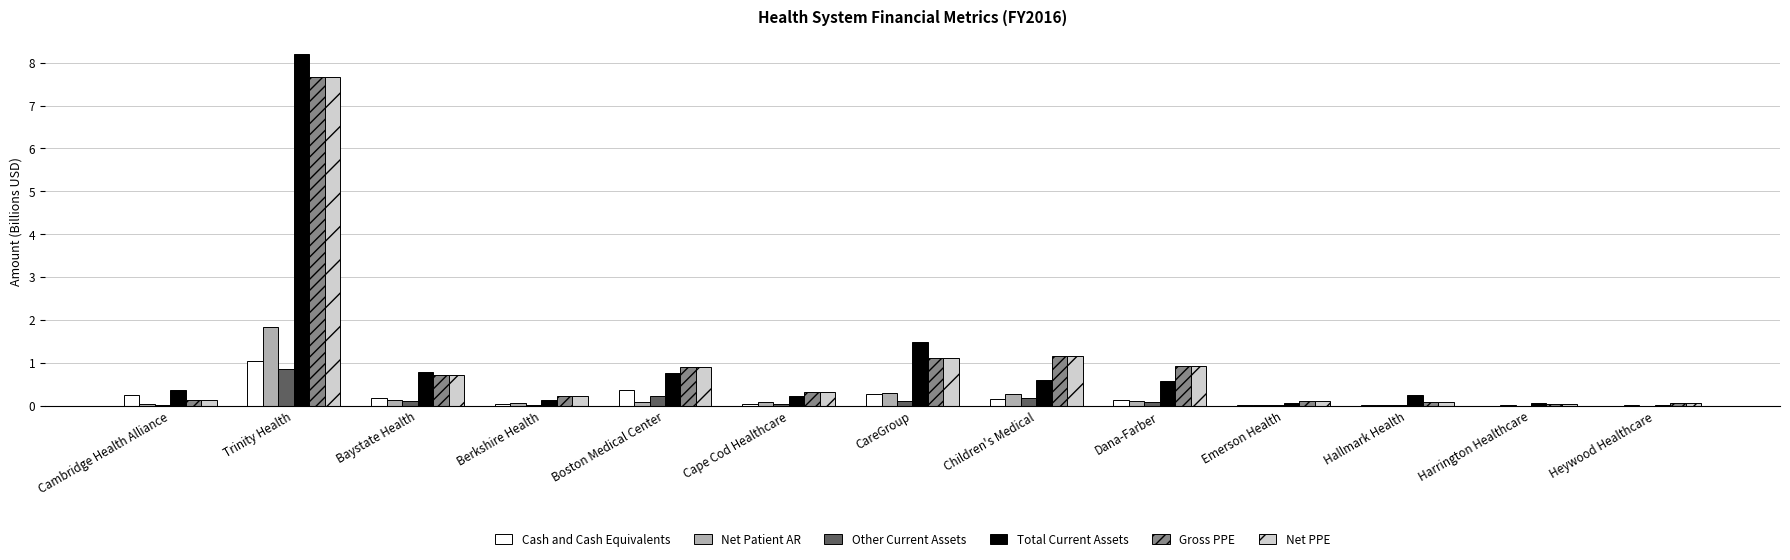

What is the total value across all series at Boston Medical Center?

3.2